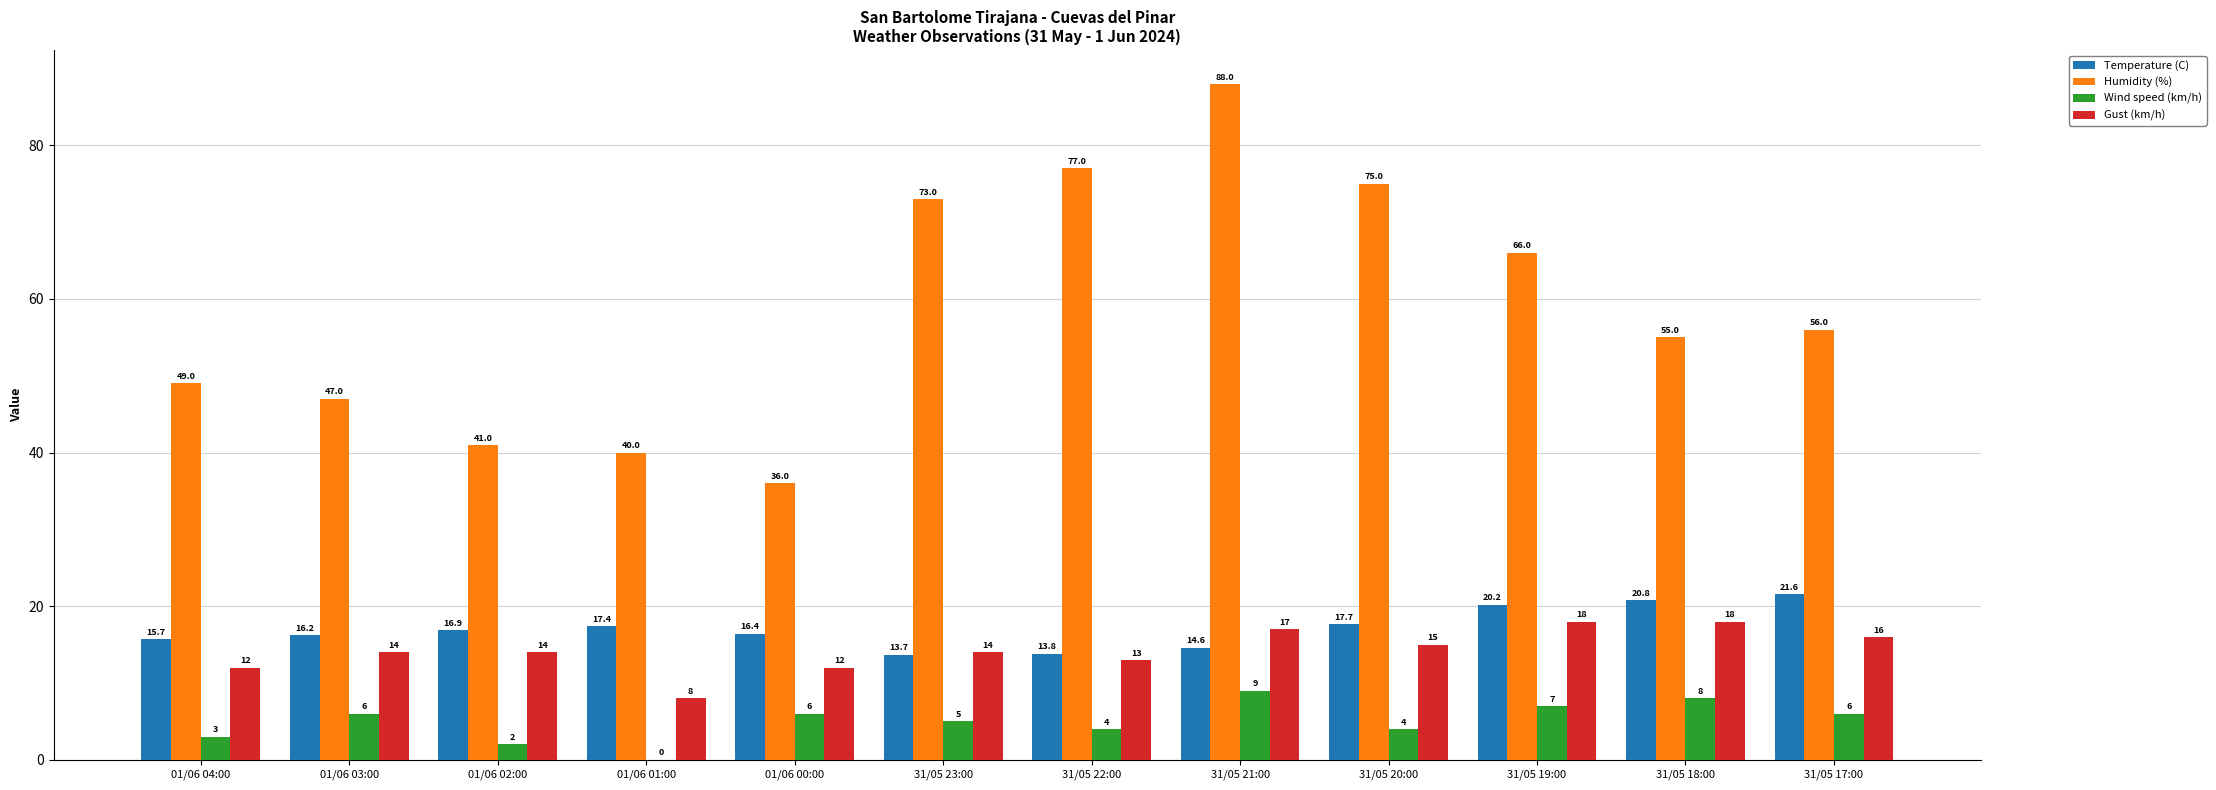

What is the average value of the Temperature (C) series?

17.1